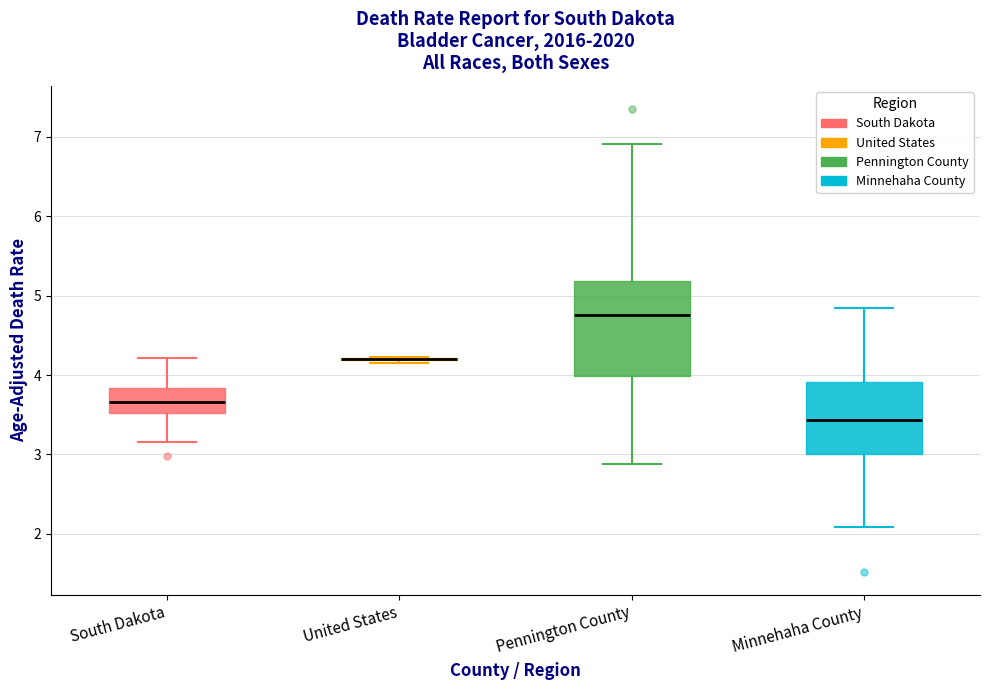

Comparing the boxes themselves (not the whiskers), which one is the tallest?

Pennington County